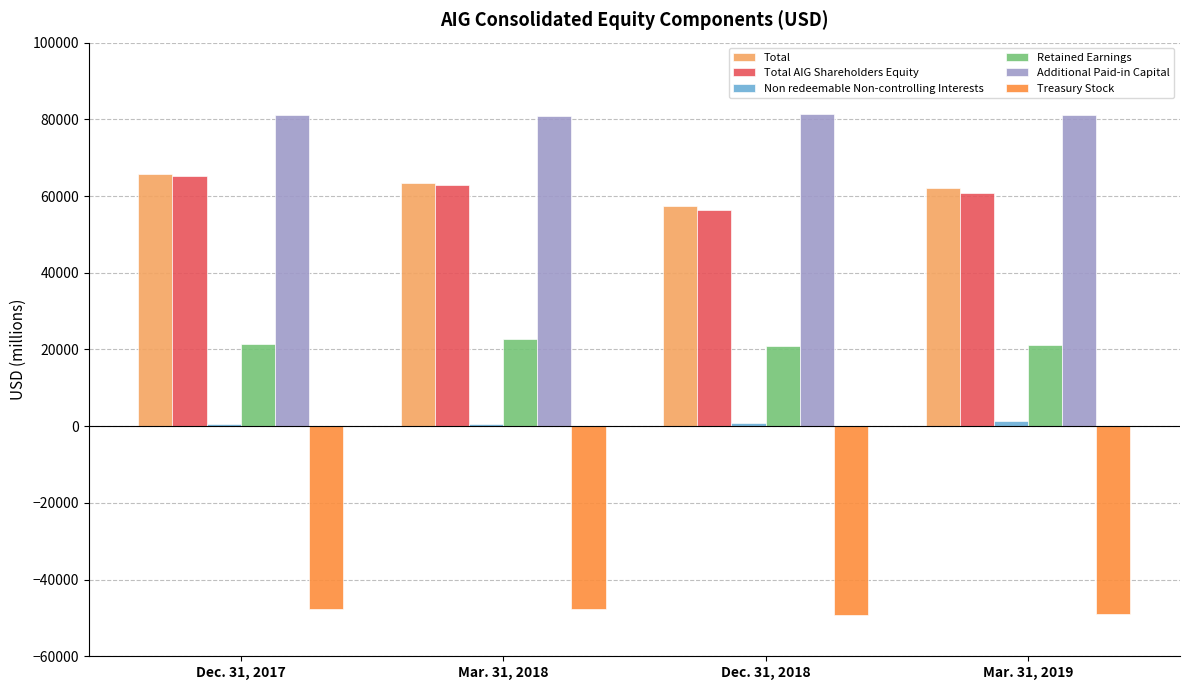

At which label is Total AIG Shareholders Equity closest to 60766?

Mar. 31, 2019